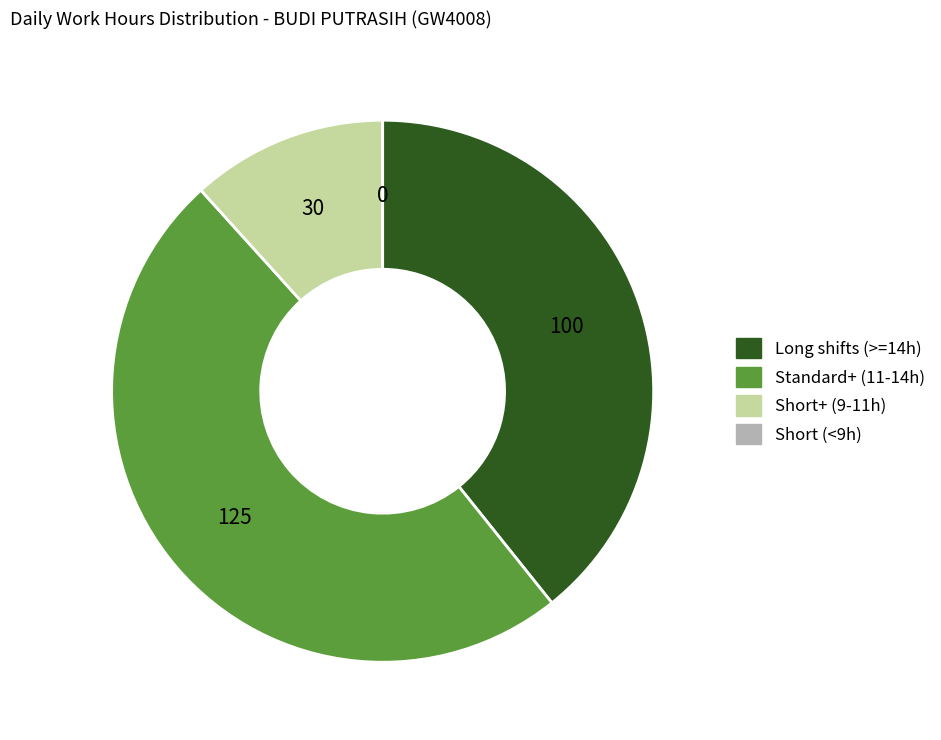

Is there any slice that represents more than half of the pie?

No